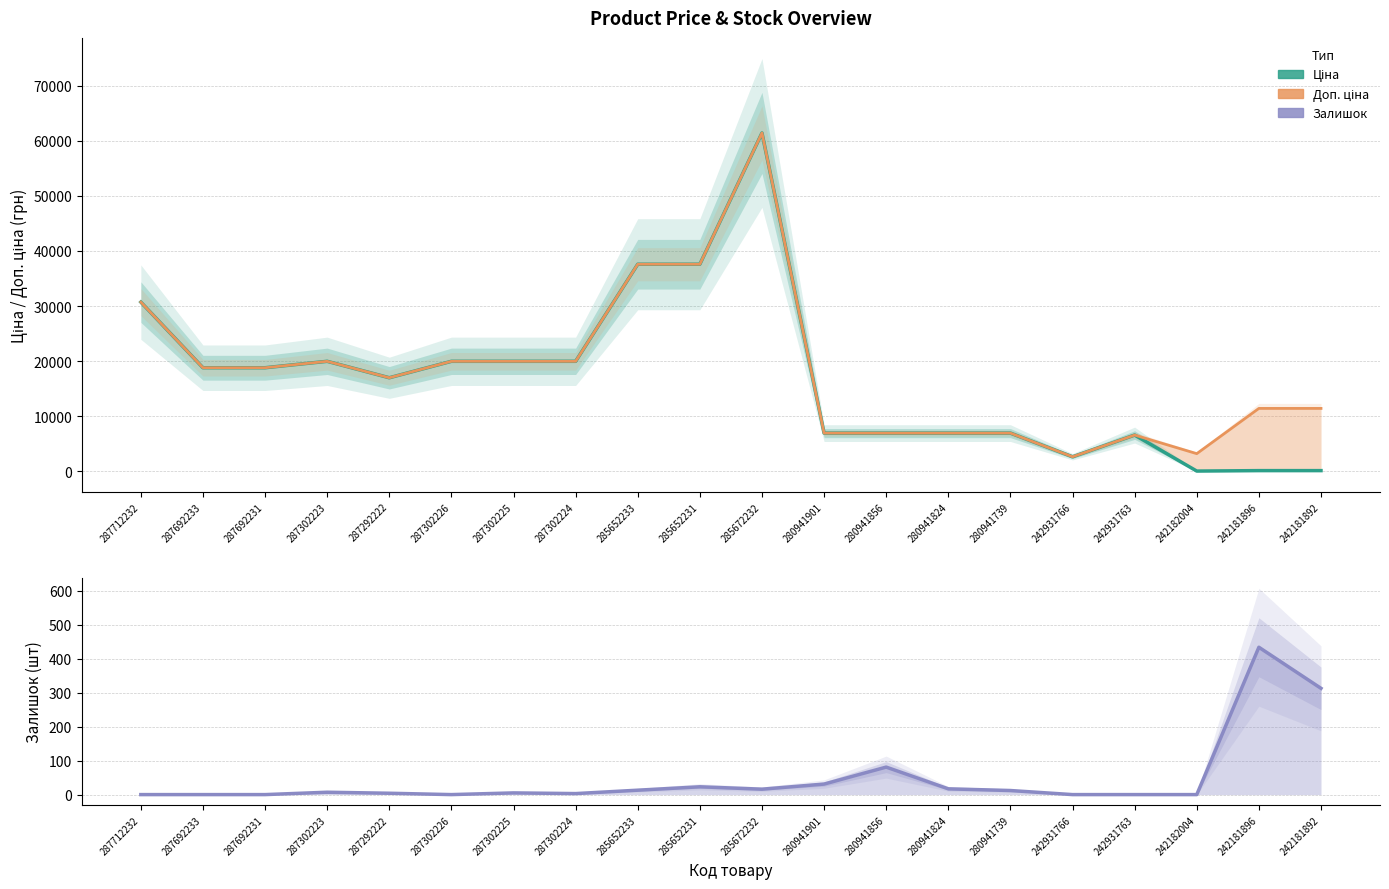

How many interior local peaks does the Доп. ціна series have?

3